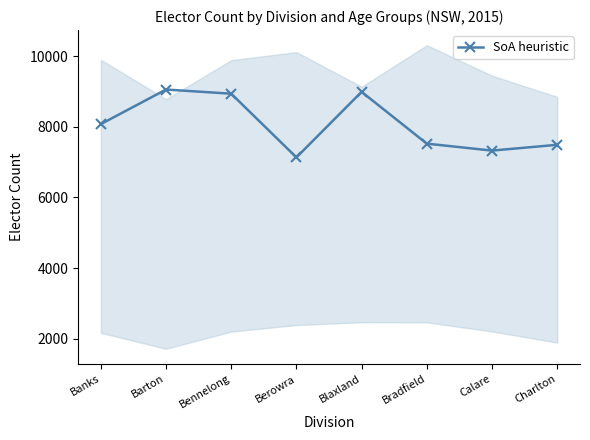

What is the value of the 5th point from the left?

8994